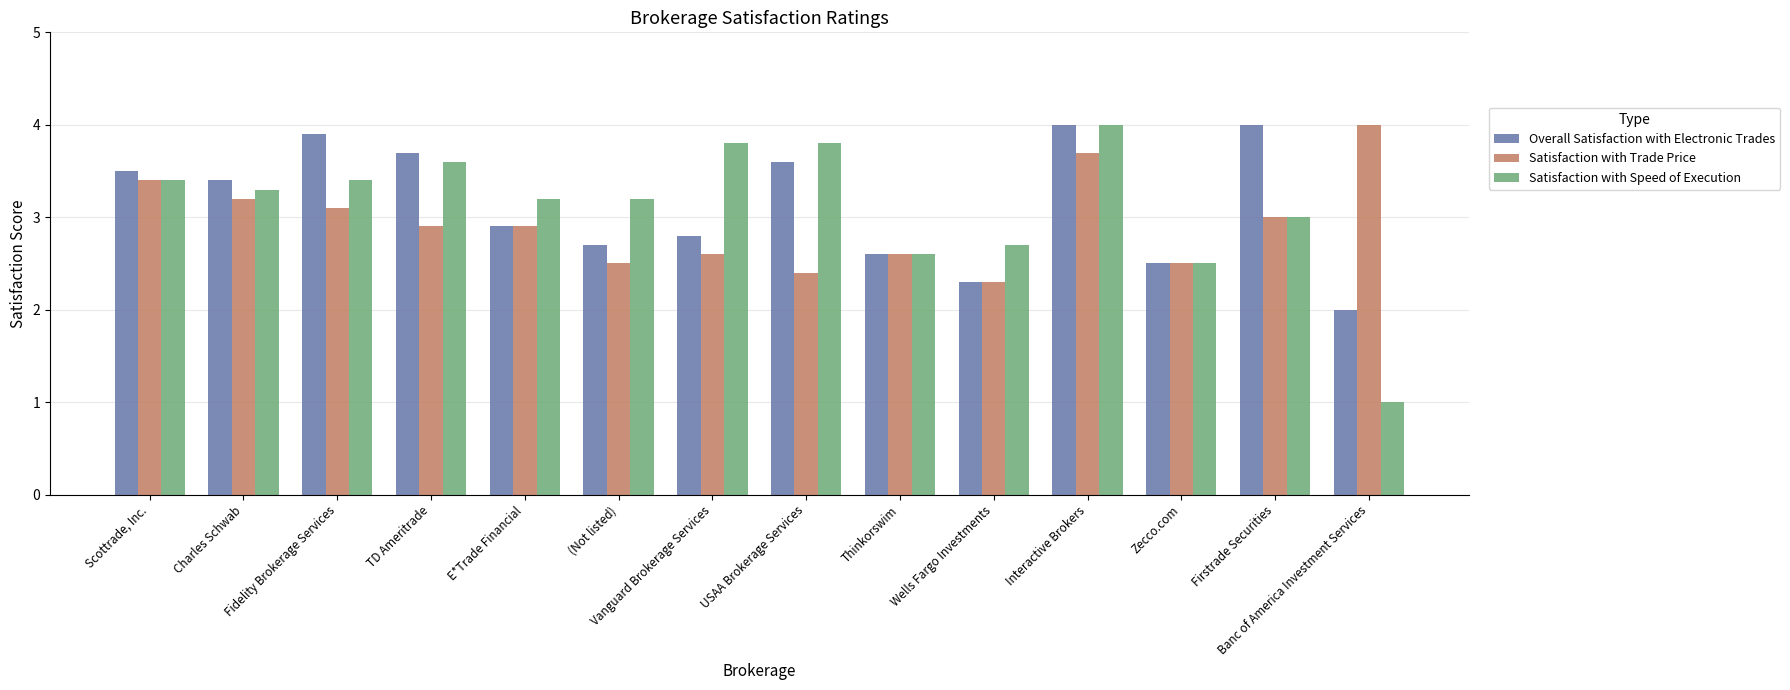

What position from the left is USAA Brokerage Services?

8